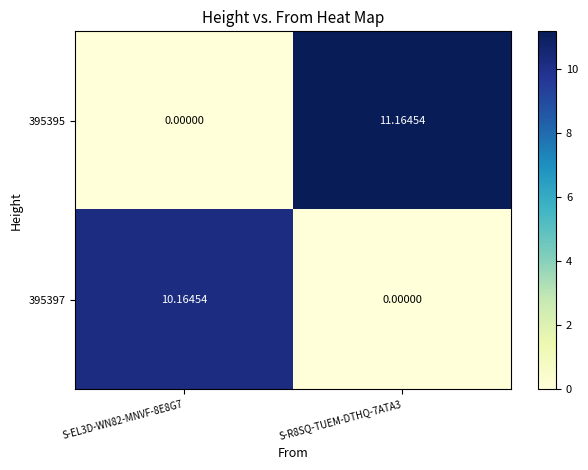

At how many categories does at least one series exceed 7?

2